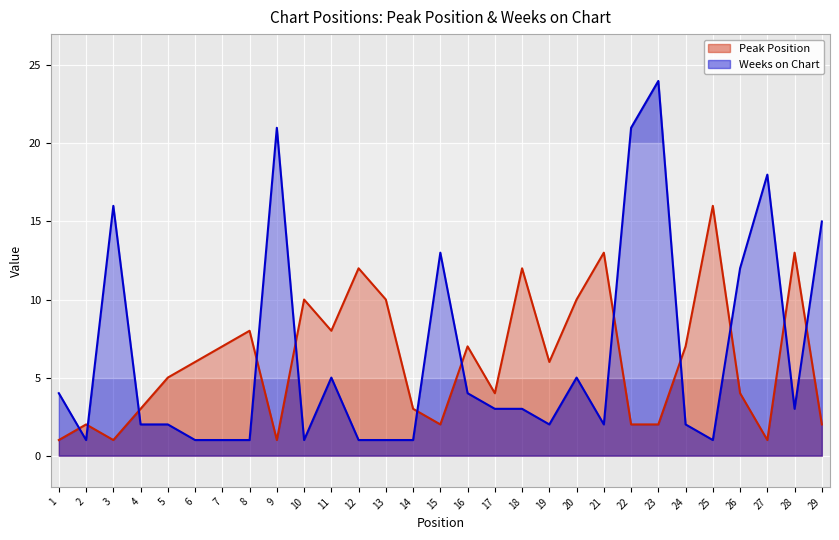

Is it true that Peak Position equals 2 at 15?

True